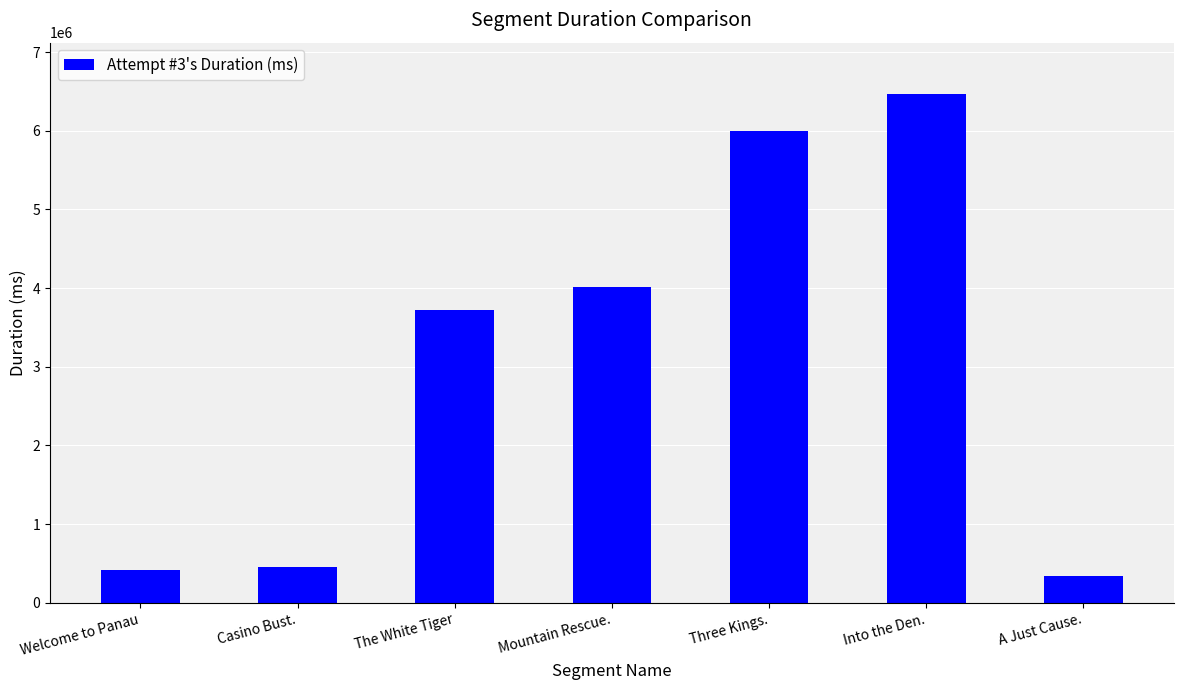

What is the ratio of the value at A Just Cause. to the value at Welcome to Panau?

0.8